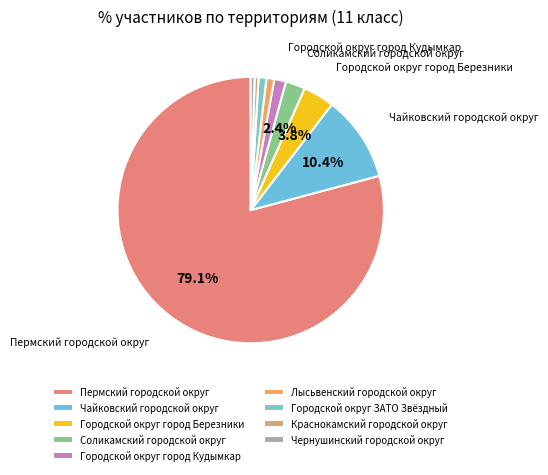

Is Пермский городской округ the majority of the pie?

Yes